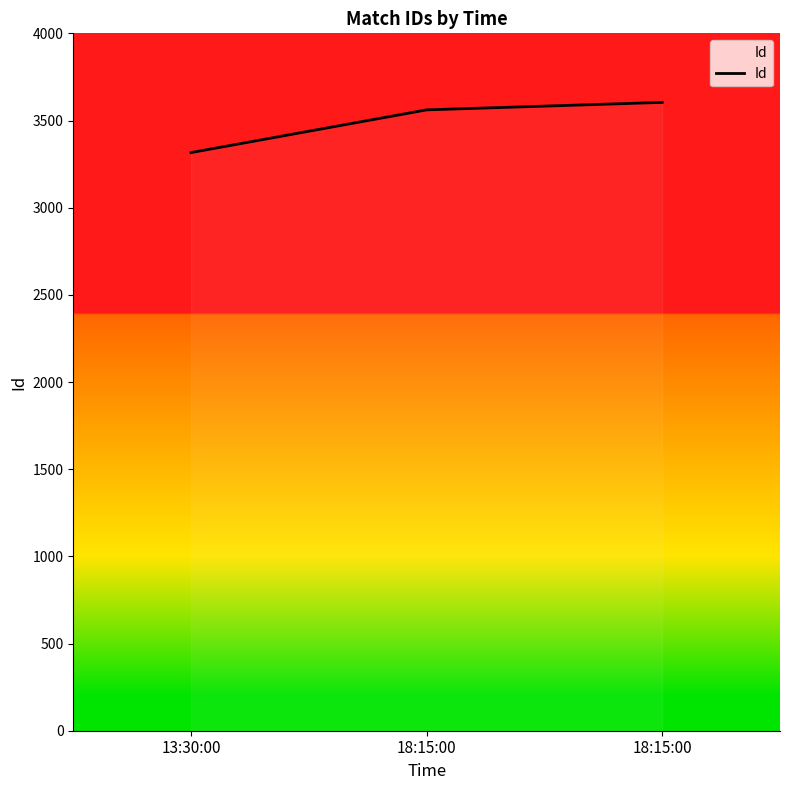

How many distinct data groups are displayed?

1